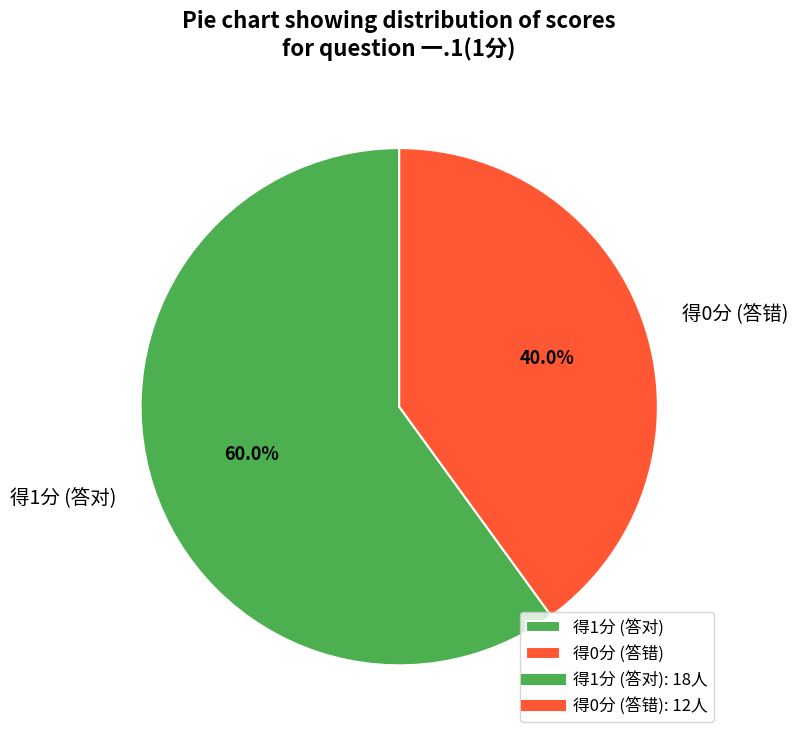

What portion of the pie excludes 得1分 (答对)?

40.0%